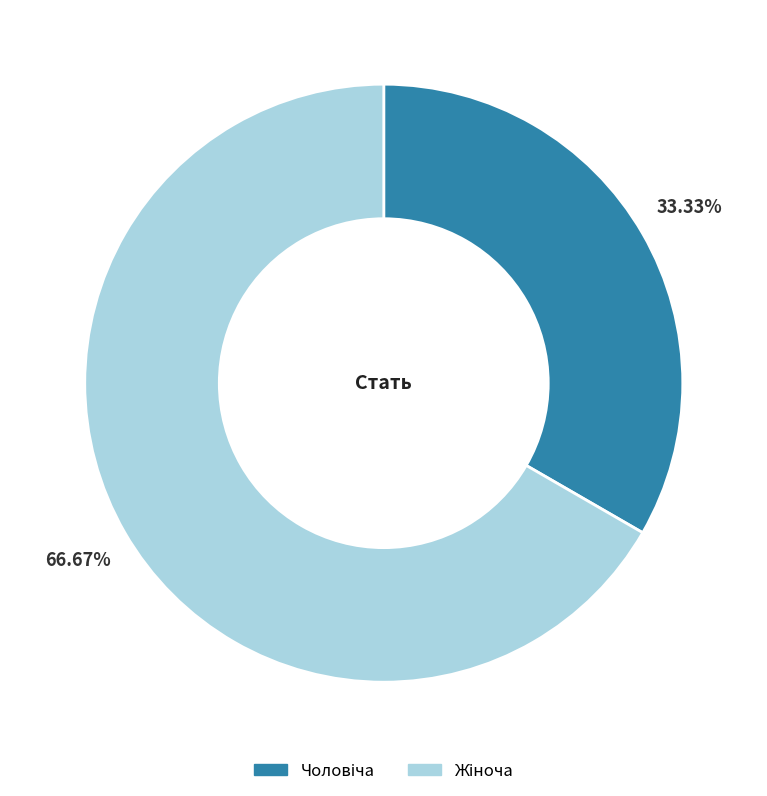

Is there any slice that represents more than half of the pie?

Yes